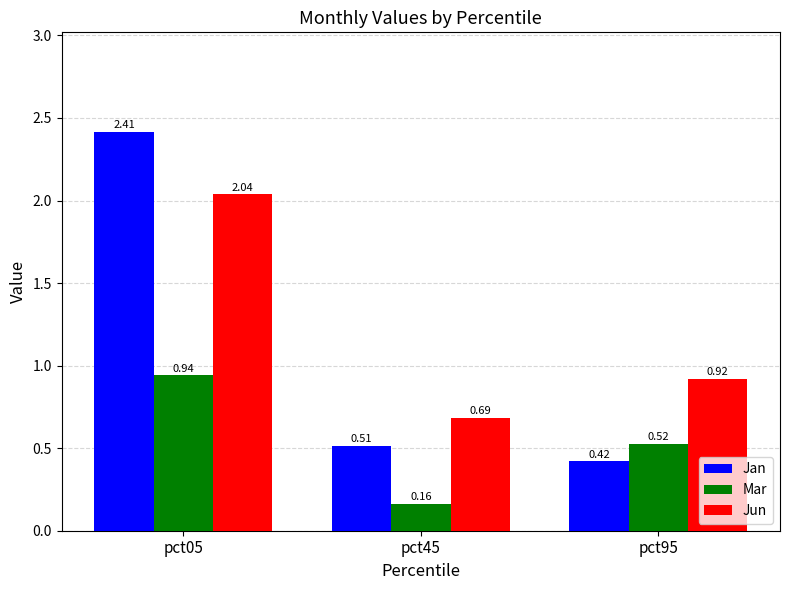

How many series are shown in this chart?

3